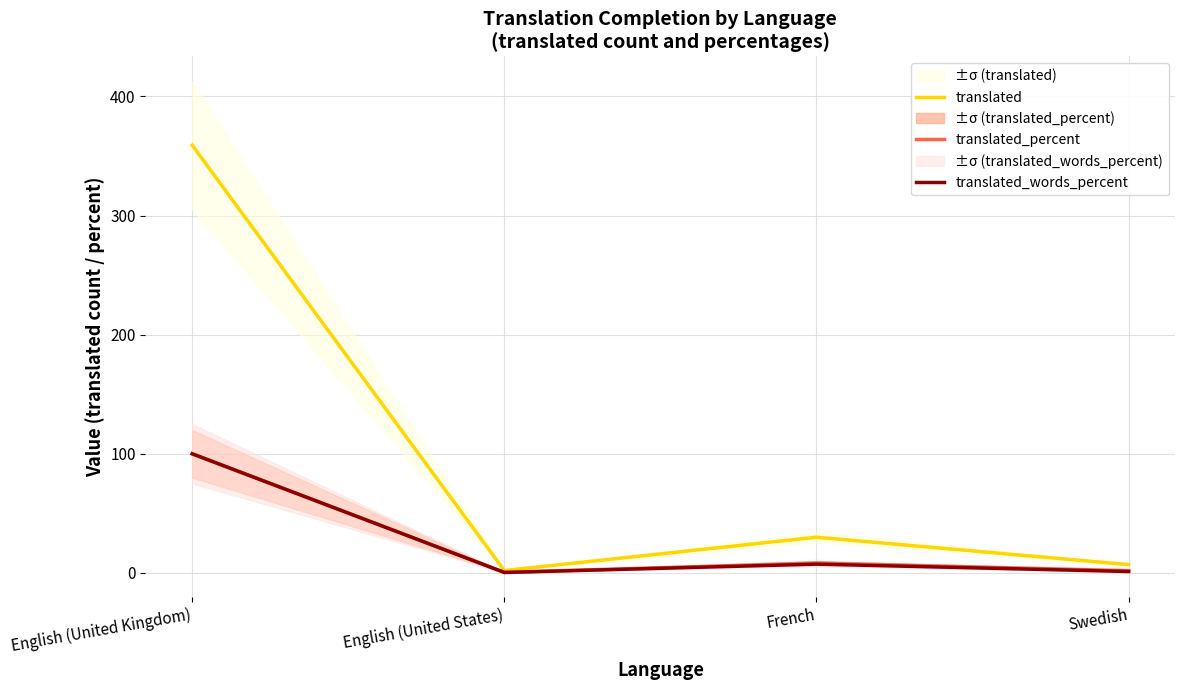

Does the chart display data point markers on the line(s)?

No